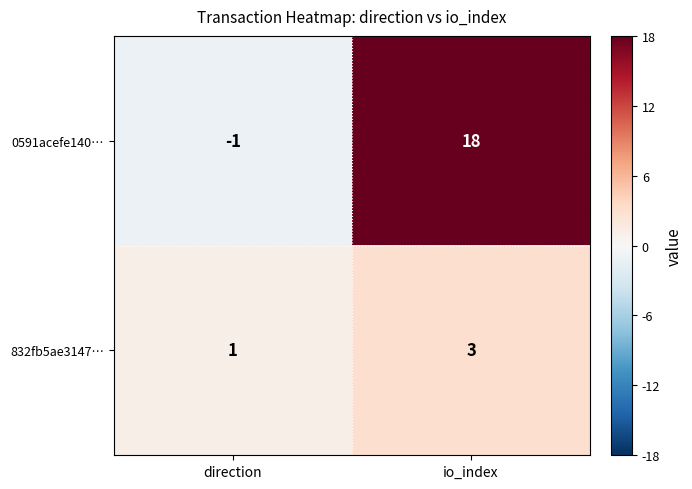

Is it true that 0591acefe140… equals 0 at direction?

False